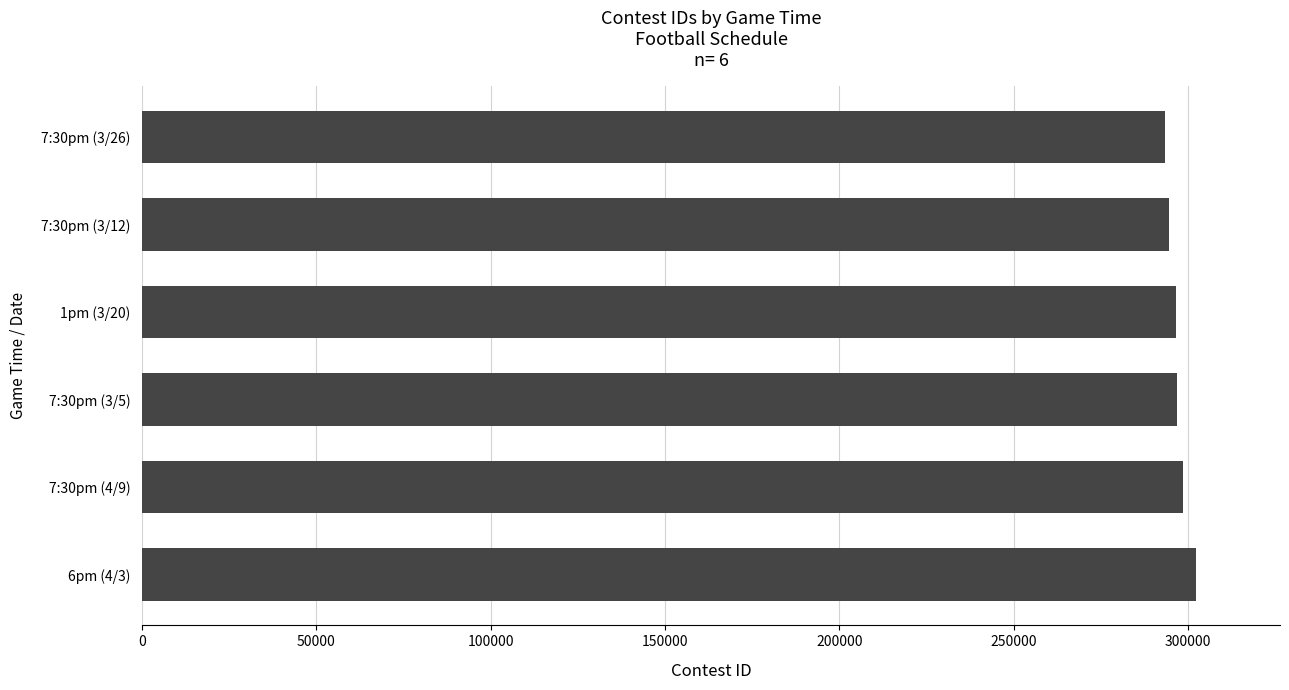

What is the ratio of the value at 7:30pm (4/9) to the value at 7:30pm (3/5)?

1.0